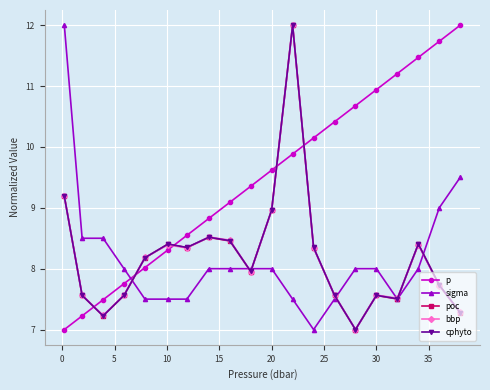

What is the average value of the sigma series?

8.2